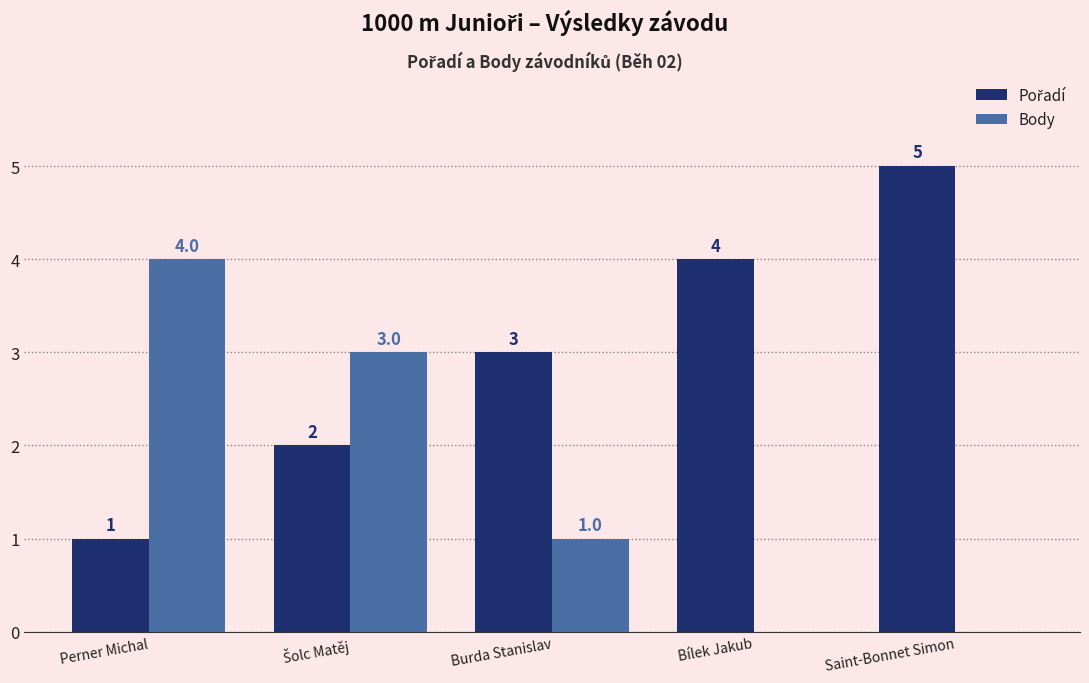

What is the spread (max minus min) of values at Bílek Jakub?

4